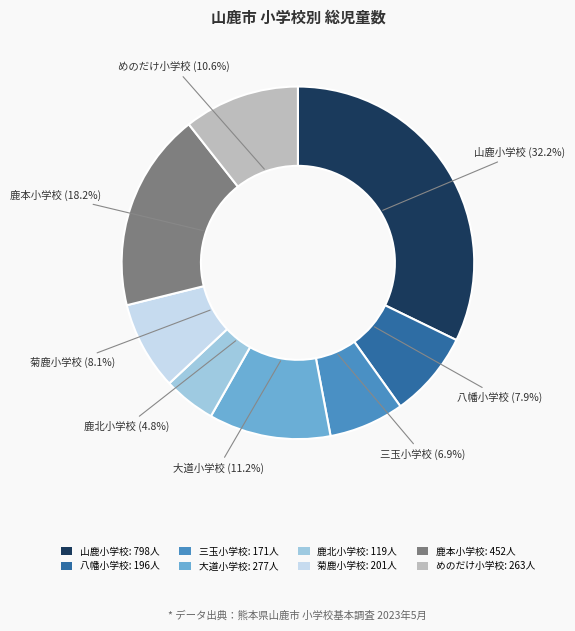

Count the number of slices in the pie.

8